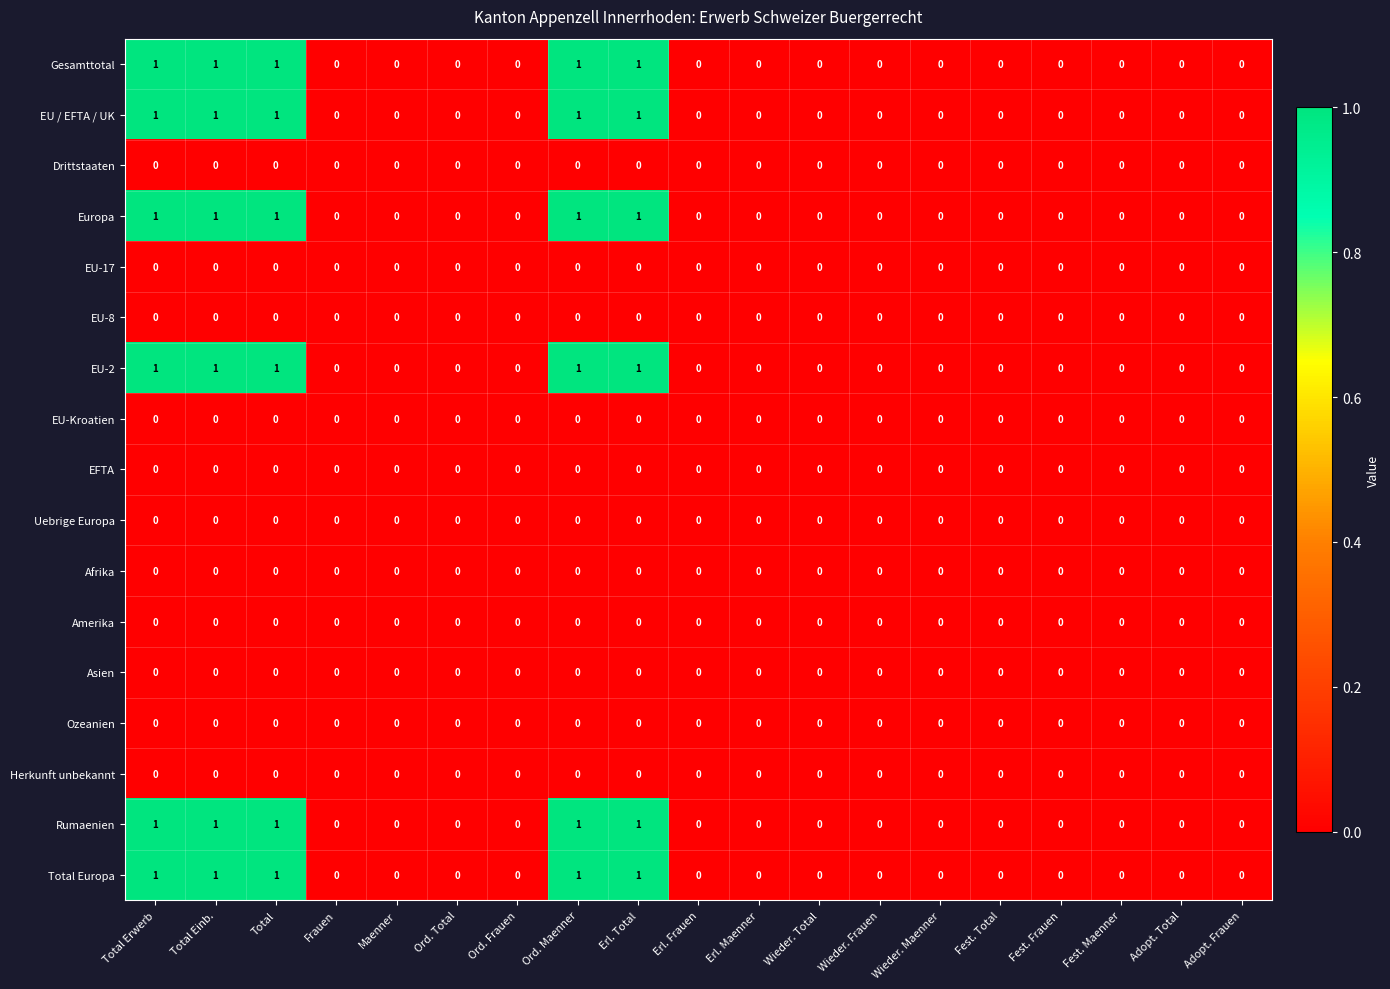

How many categories are shown in the chart?

19